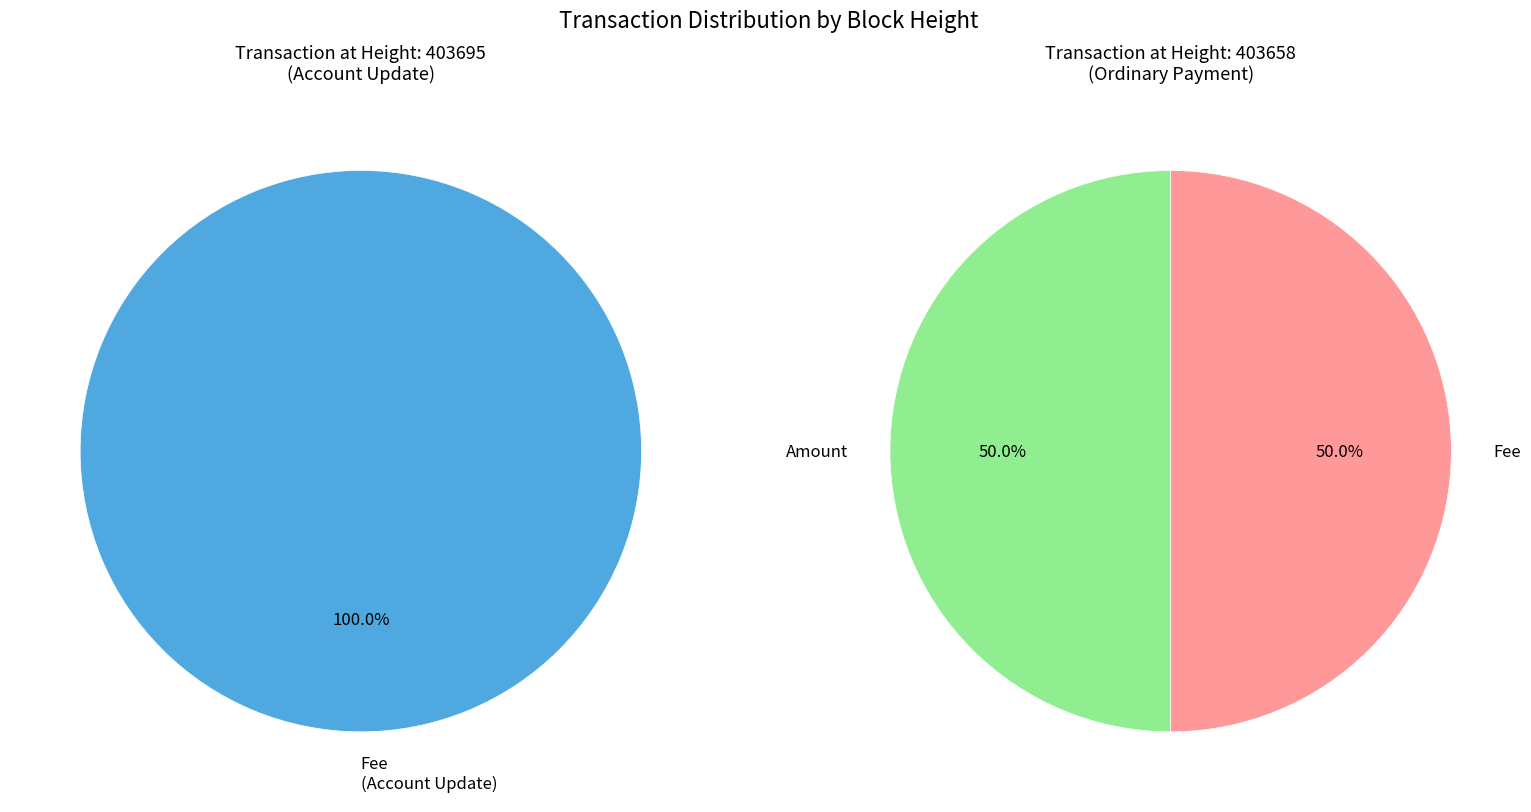

Is the sum of 403658 and 403695 greater than half?

Yes